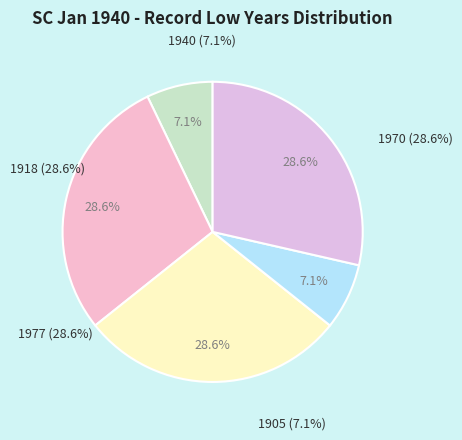

To the nearest percent, what percentage of the pie is 1977?

29%